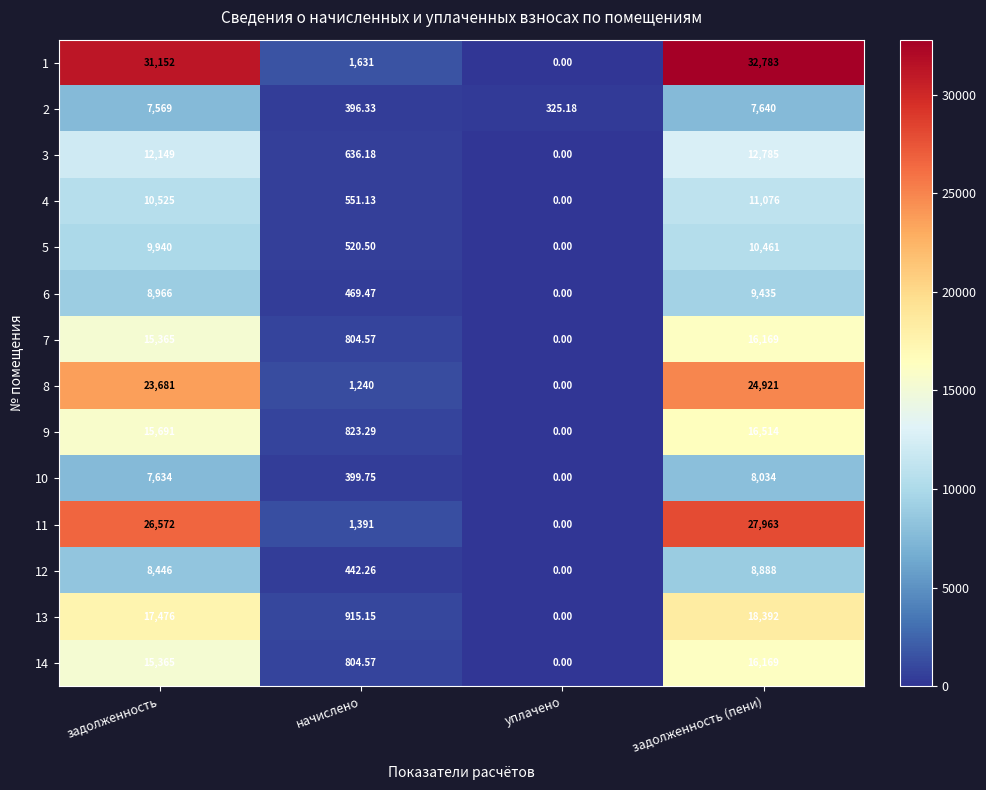

How many data points in 2 are less than 7569?

2